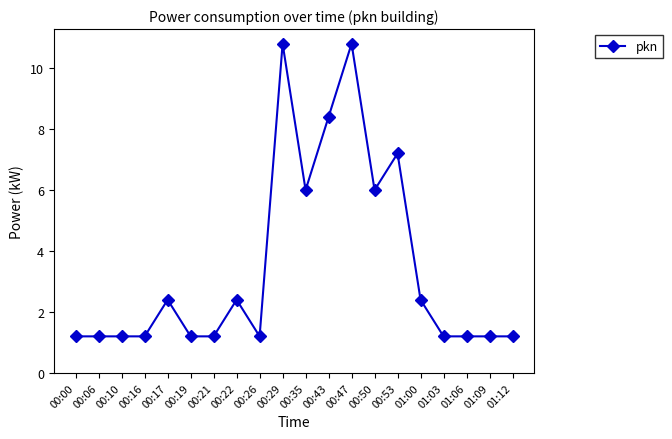

Is it true that the value at 00:29 is 3.1?

False